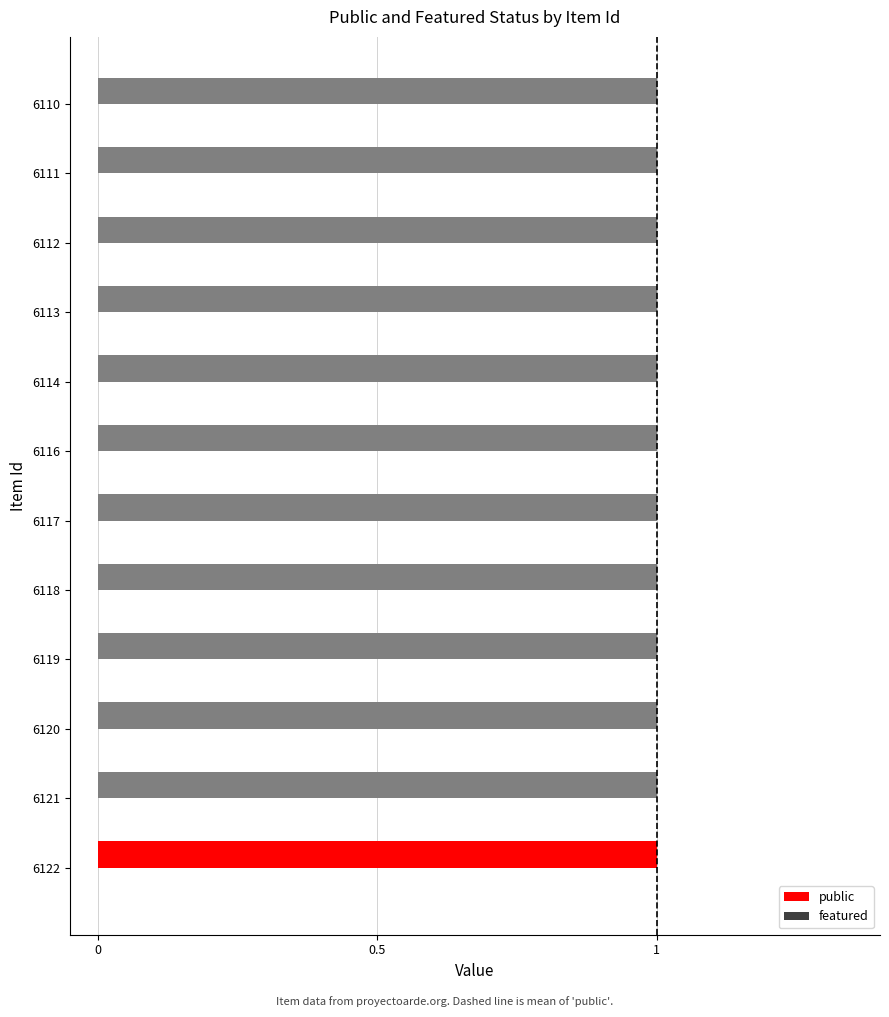

Reading right to left, what are all the values shown in this chart?

public: 1	1	1	1	1	1	1	1	1	1	1	1
featured: 0	0	0	0	0	0	0	0	0	0	0	0